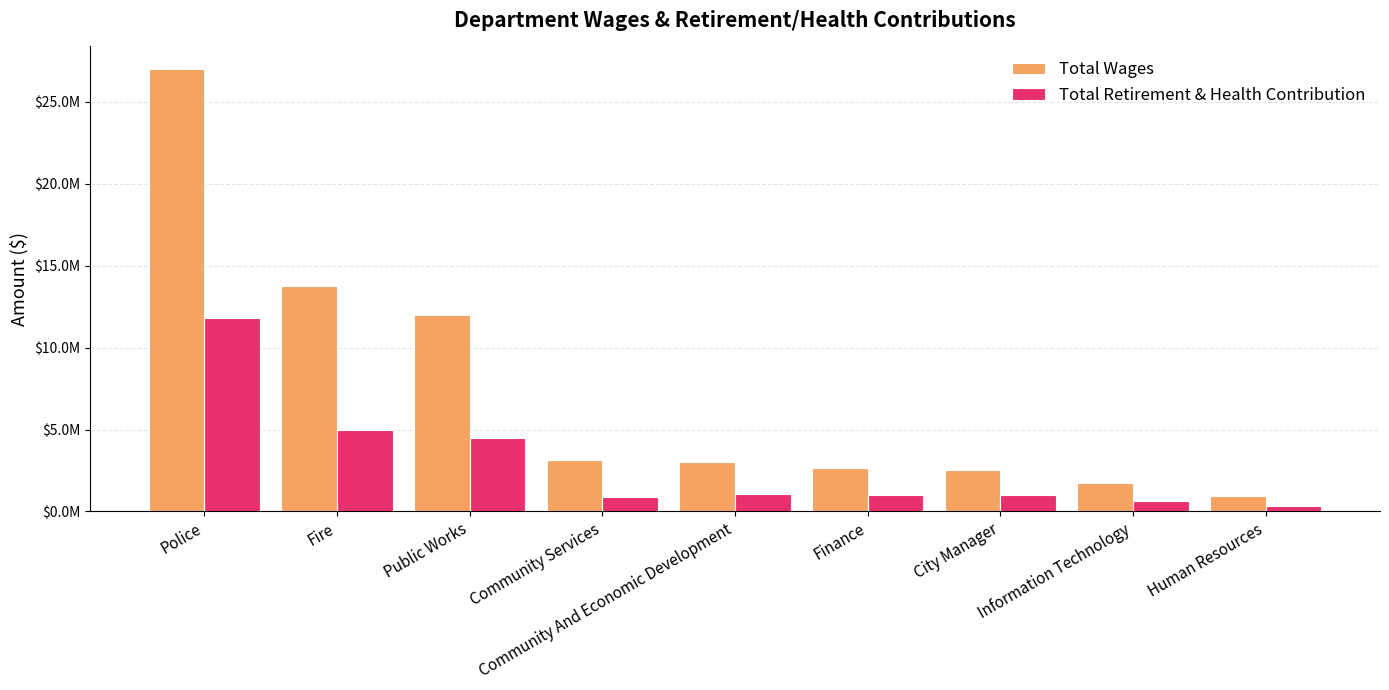

What are all the series names shown in the legend?

Total Wages, Total Retirement & Health Contribution